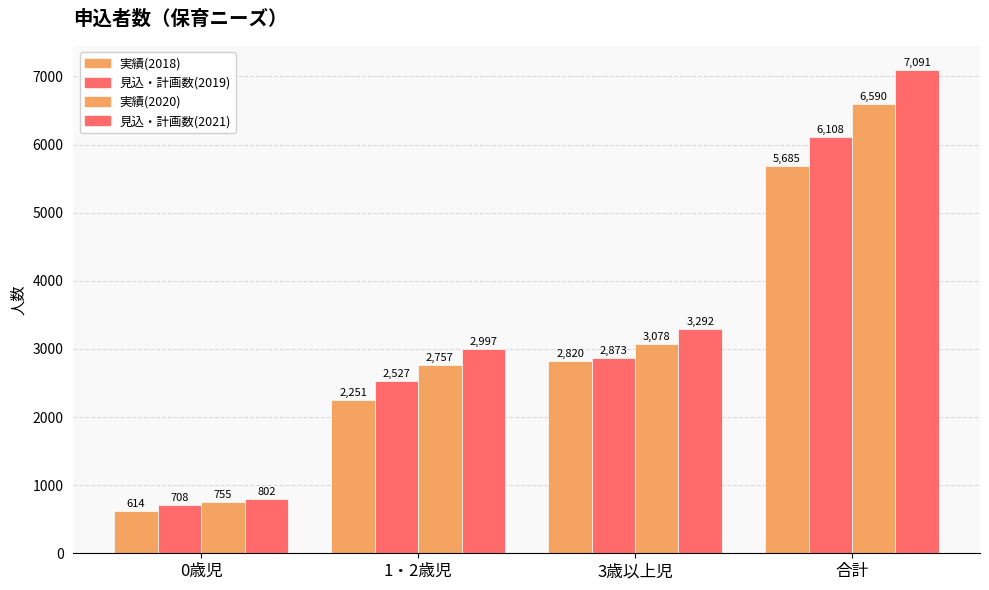

What is the total value across all series at 3歳以上児?

12063